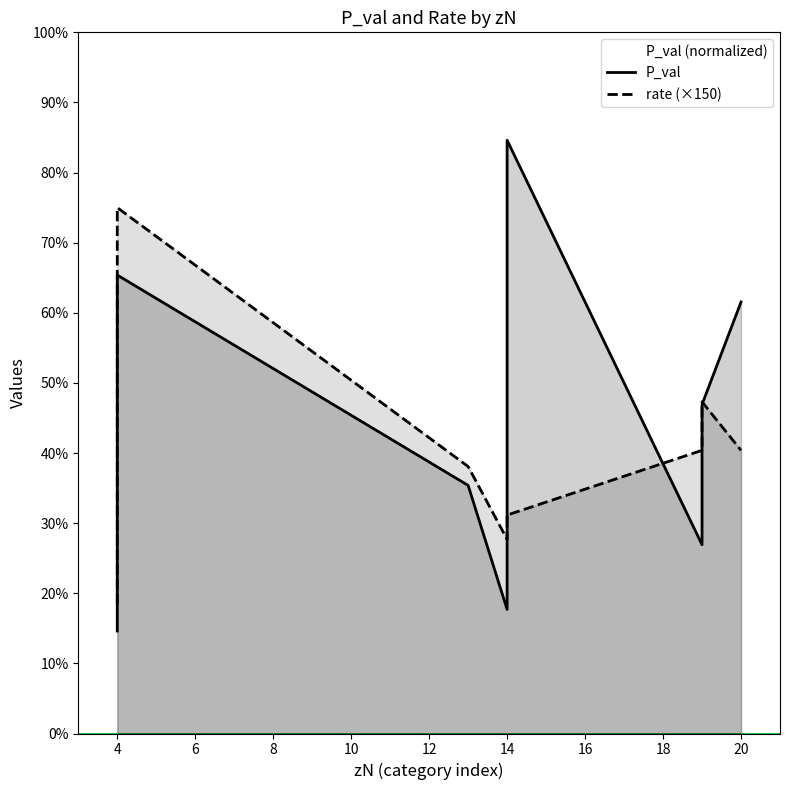

Does the chart have visible grid lines?

No